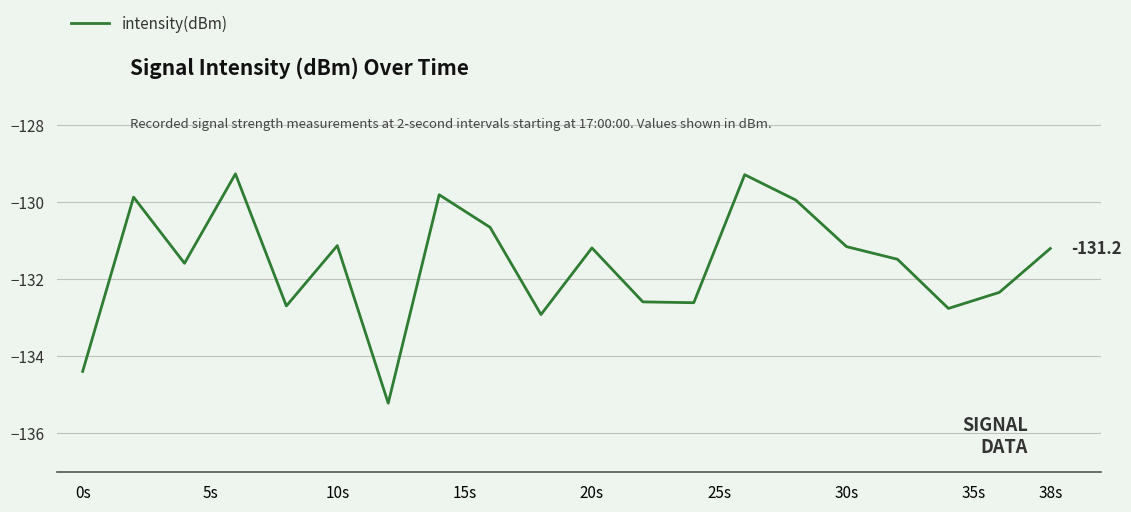

What is the greatest value displayed?

-129.3